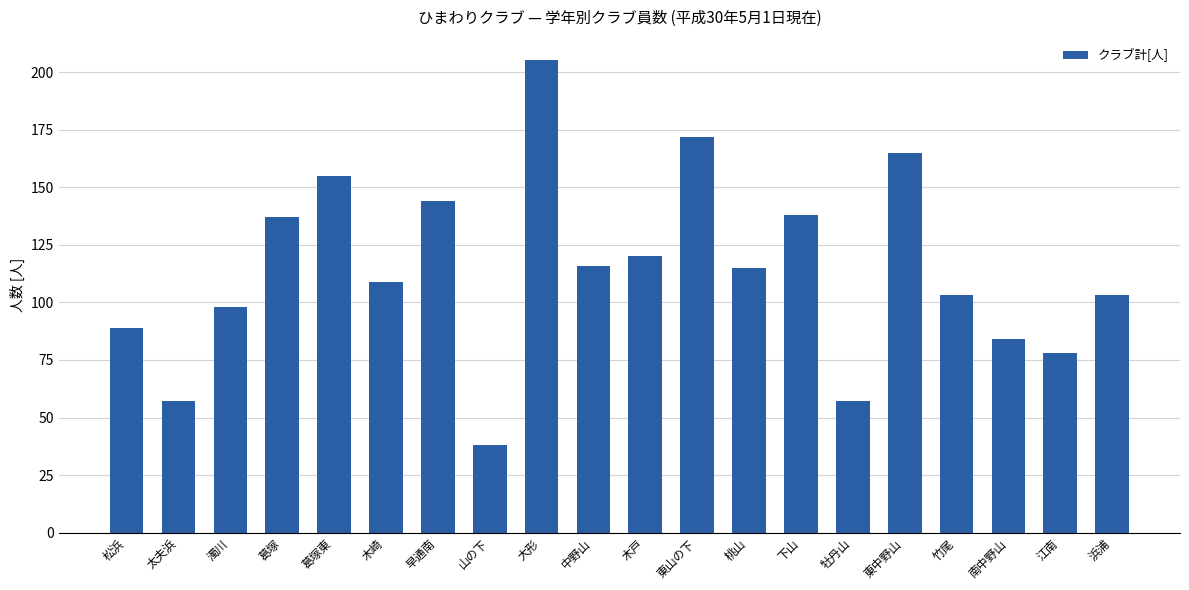

What is the label of the 5th bar from the left?

葛塚東